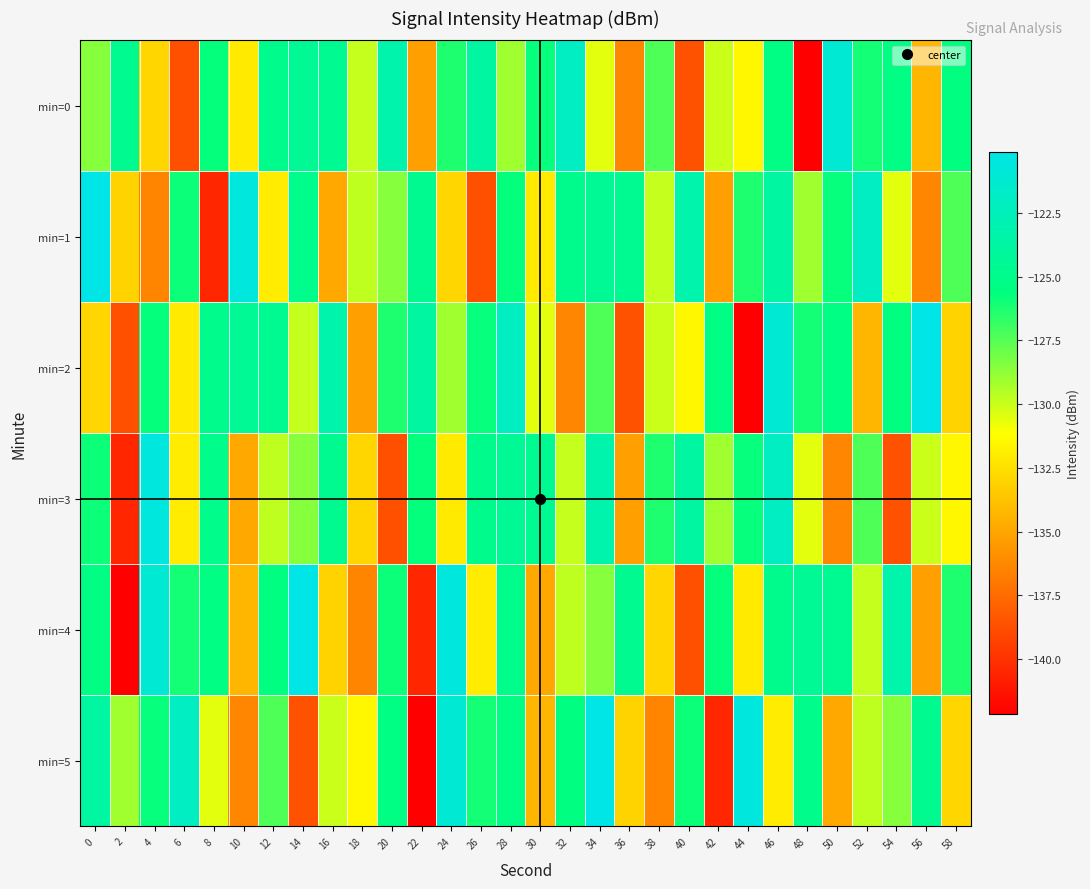

What is the total value across all series at 30?

-782.1